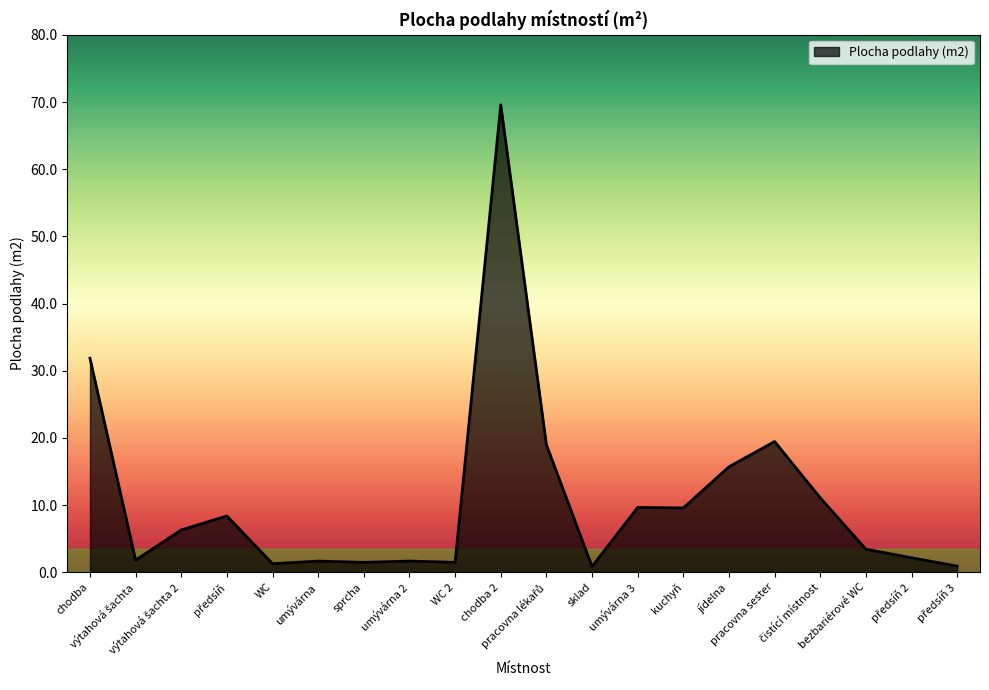

What is the maximum value shown in the chart?

69.6